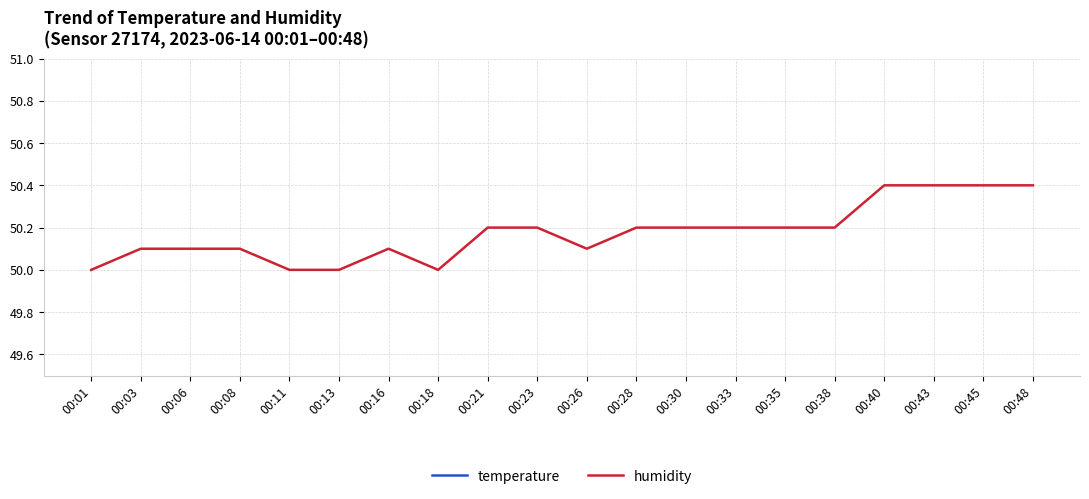

Rank the series at 00:43 from lowest to highest value.

temperature, humidity